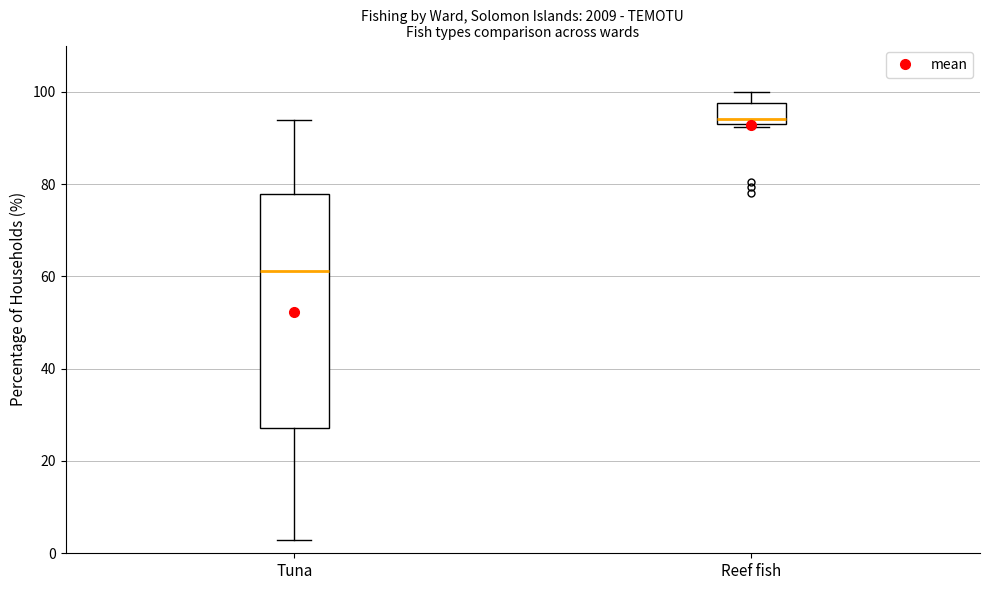

Which box has the lowest median line?

Tuna